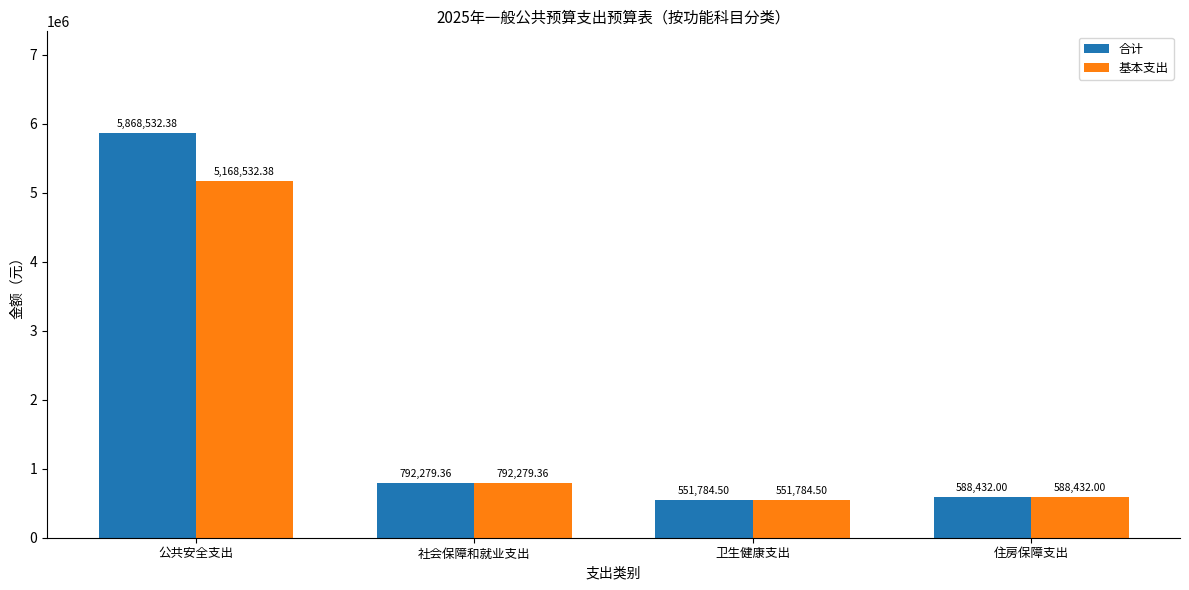

Reading left to right, extract all data points from this chart.

合计: 公共安全支出=5868532.4	社会保障和就业支出=792279.4	卫生健康支出=551784.5	住房保障支出=588432.0
基本支出: 公共安全支出=5168532.4	社会保障和就业支出=792279.4	卫生健康支出=551784.5	住房保障支出=588432.0